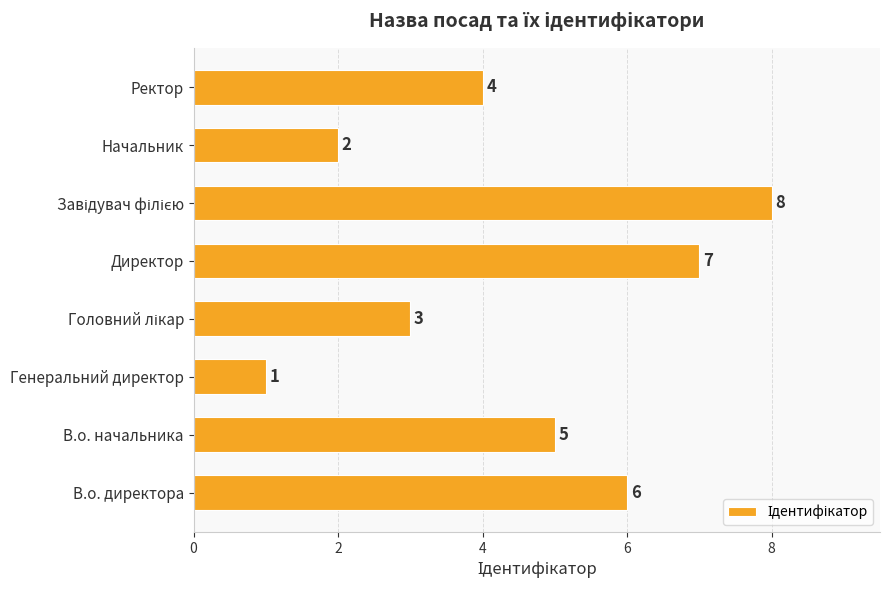

At which label is the value closest to 4?

Ректор